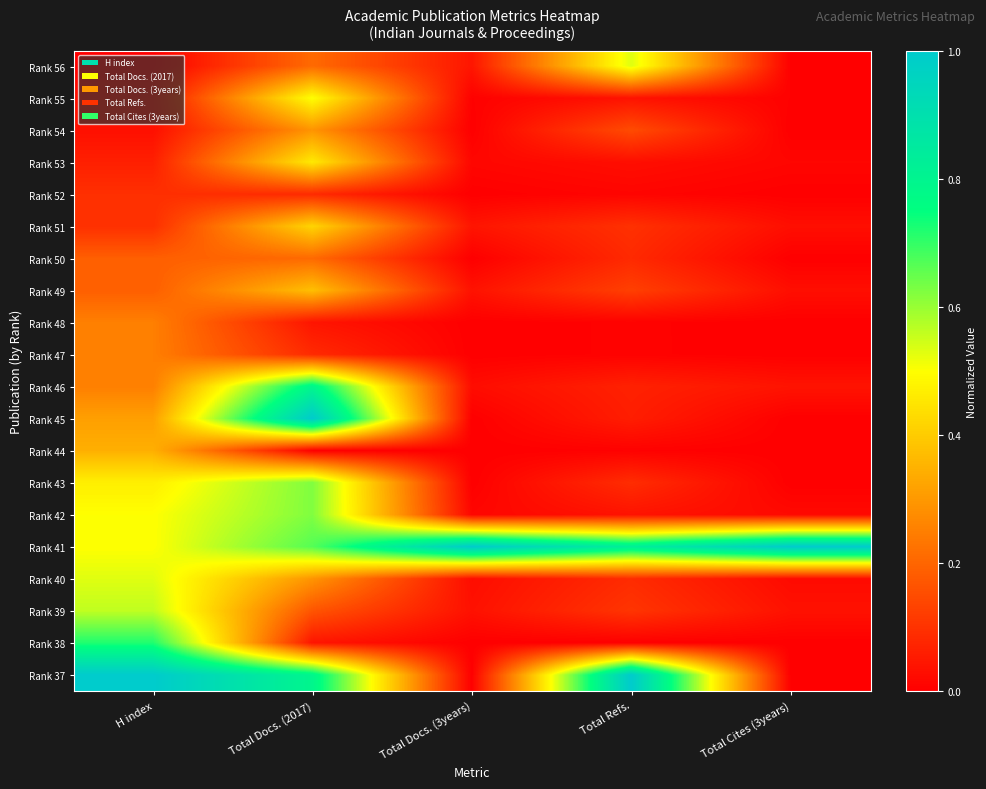

Which label corresponds to the smallest value in the chart?

H index